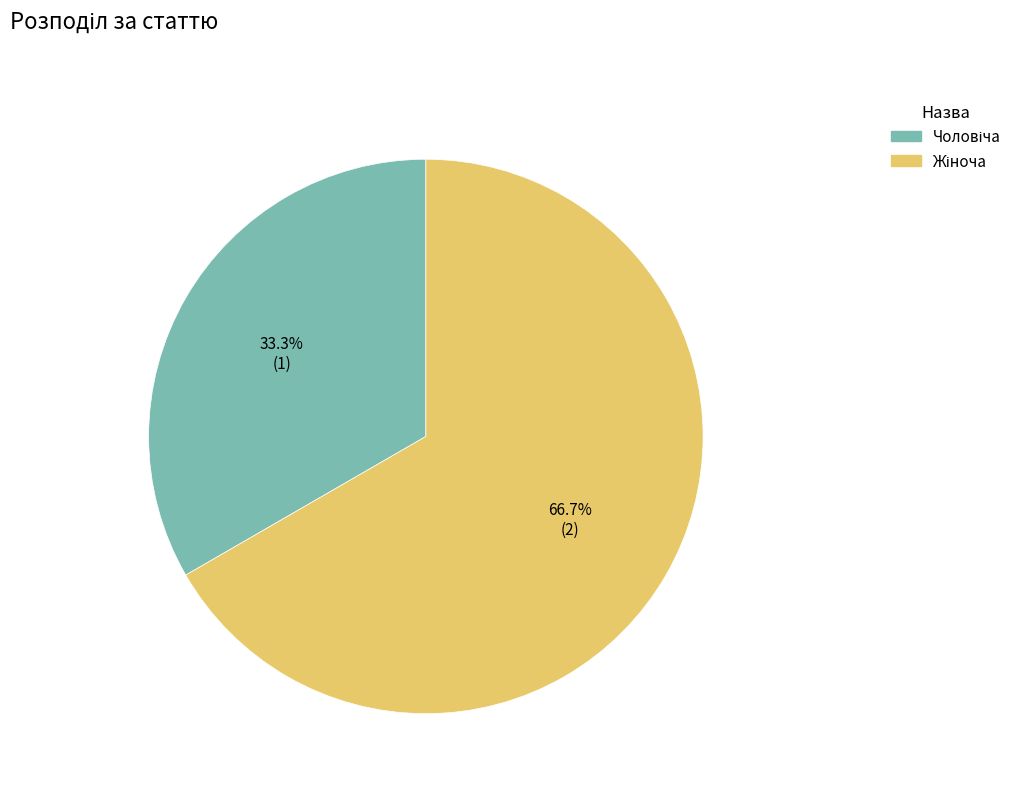

How many segments does this pie chart have?

2